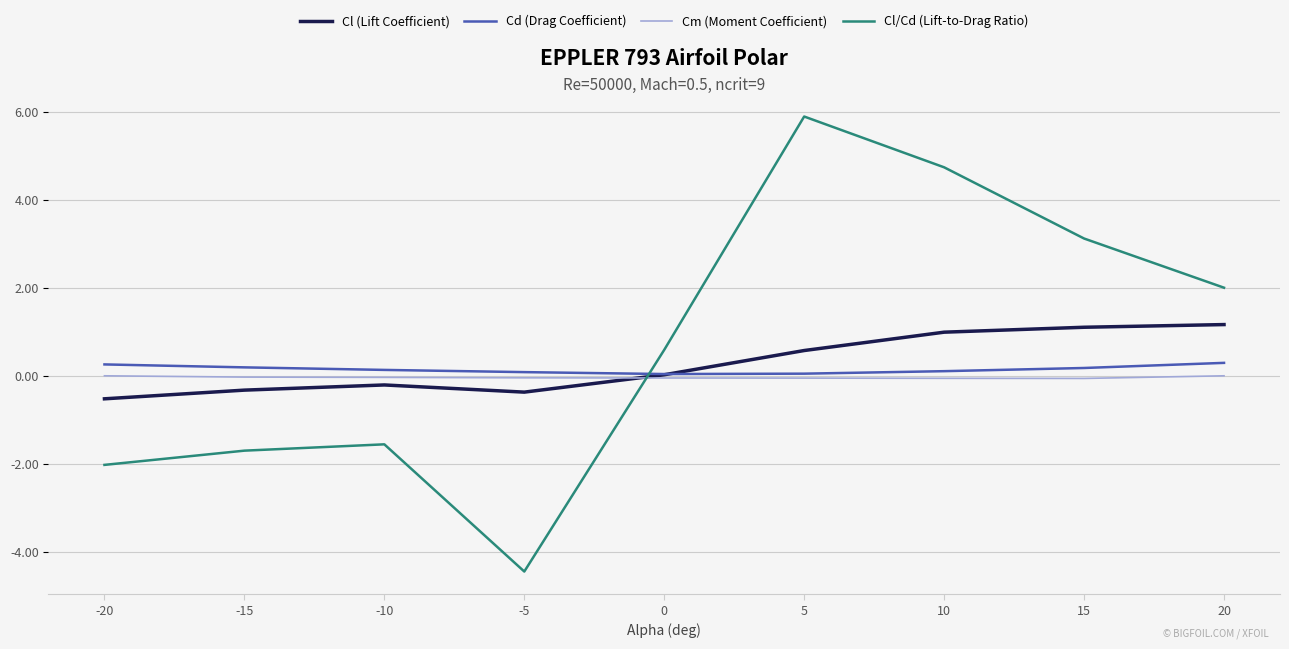

After their last crossing, which series has the higher values: Cd (Drag Coefficient) or Cl/Cd (Lift-to-Drag Ratio)?

Cl/Cd (Lift-to-Drag Ratio)